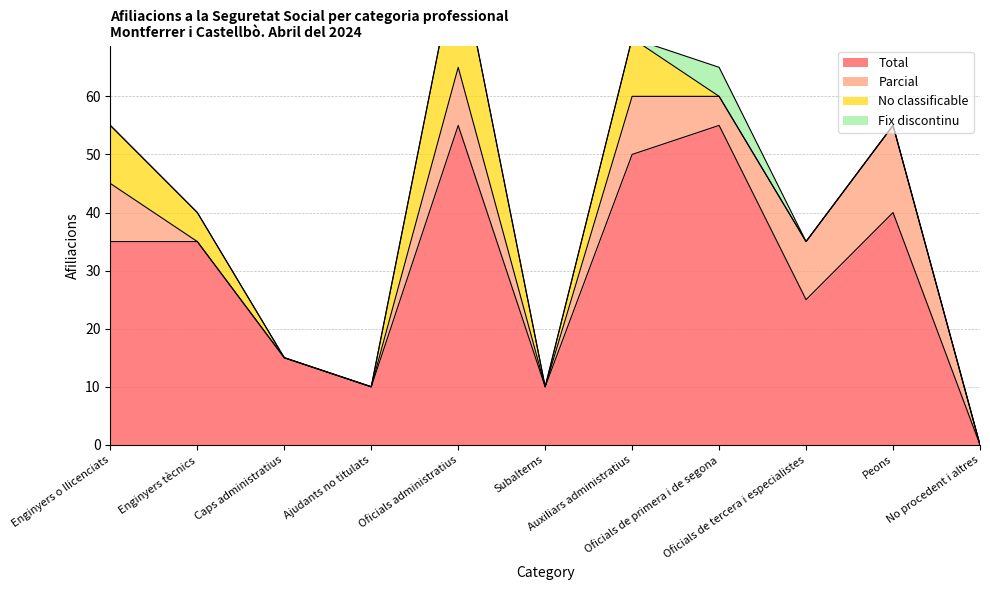

Reading left to right, extract all data points from this chart.

Total: 35	35	15	10	55	10	50	55	25	40	0
Parcial: 10	0	0	0	10	0	10	5	10	15	0
No classificable: 10	5	0	0	20	0	10	0	0	0	0
Fix discontinu: 0	0	0	0	0	0	0	5	0	0	0